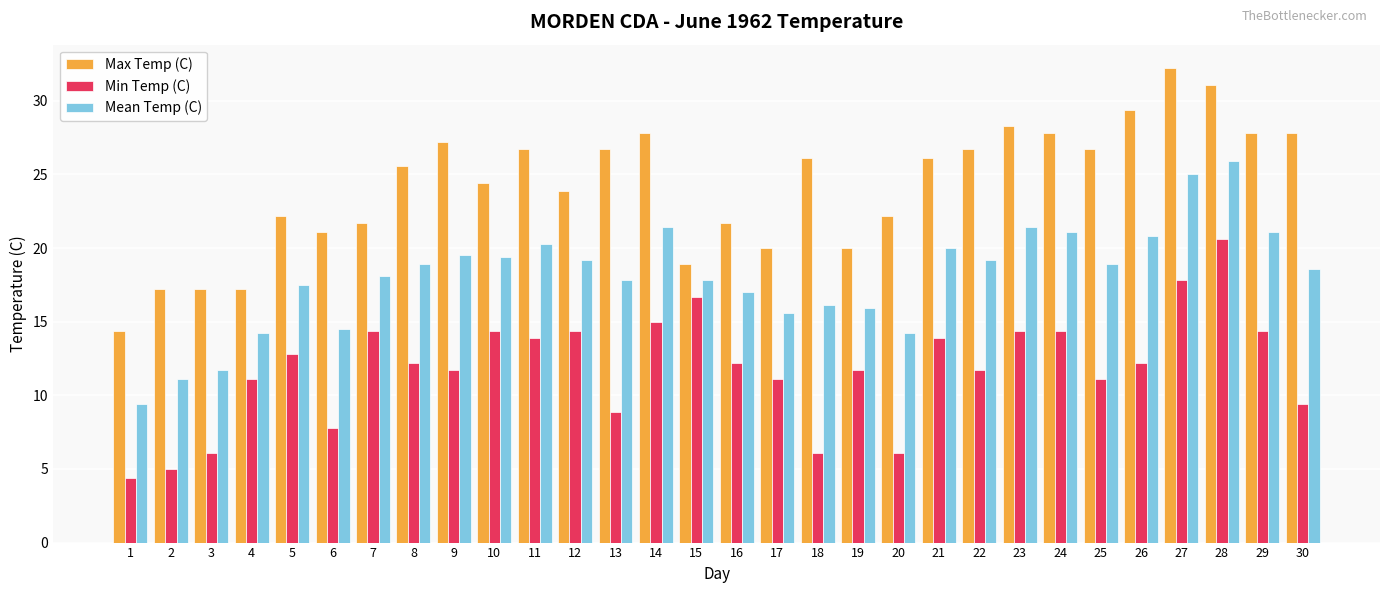

At which category is the sum across all series the highest?

28